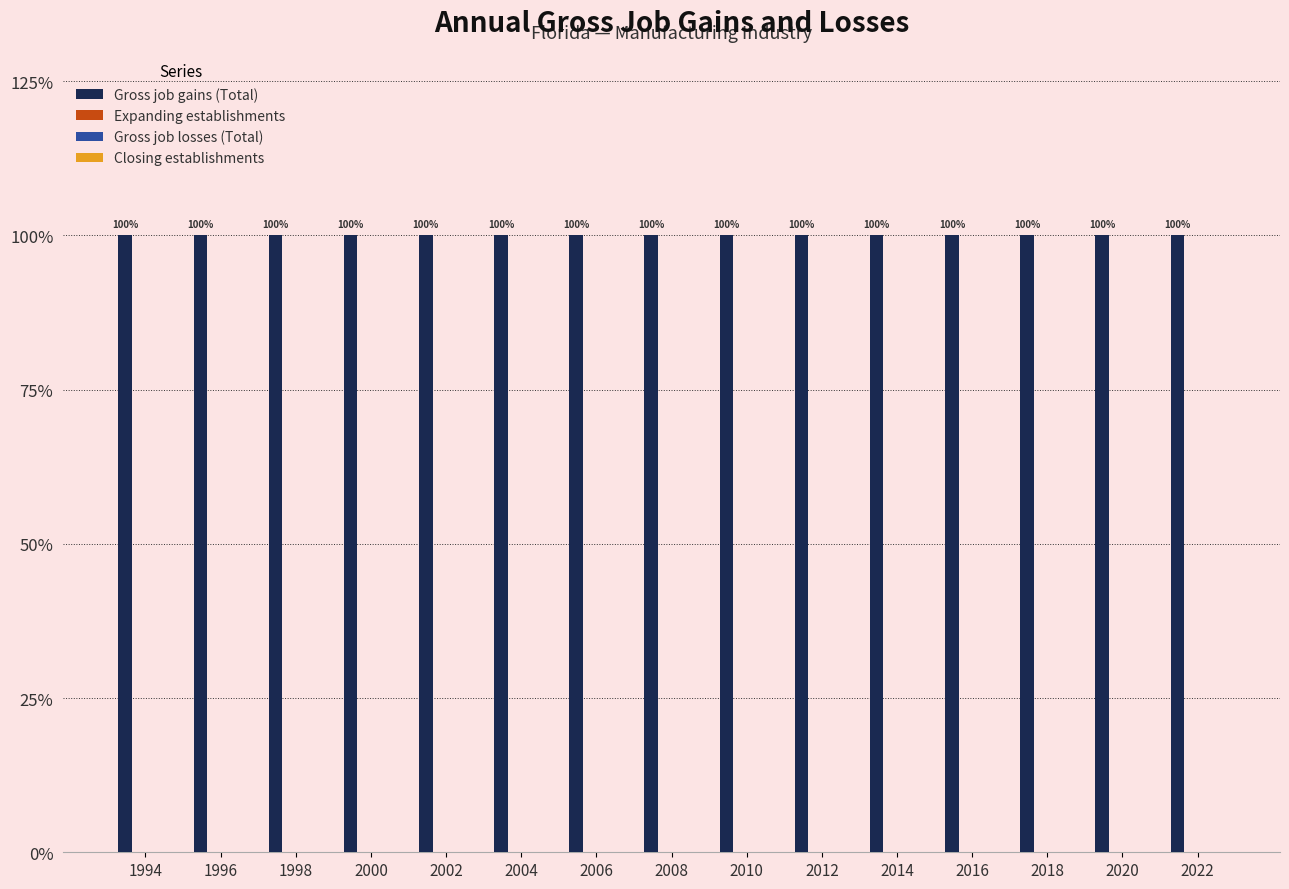

Which series has the largest total across all categories?

Gross job gains (Total)